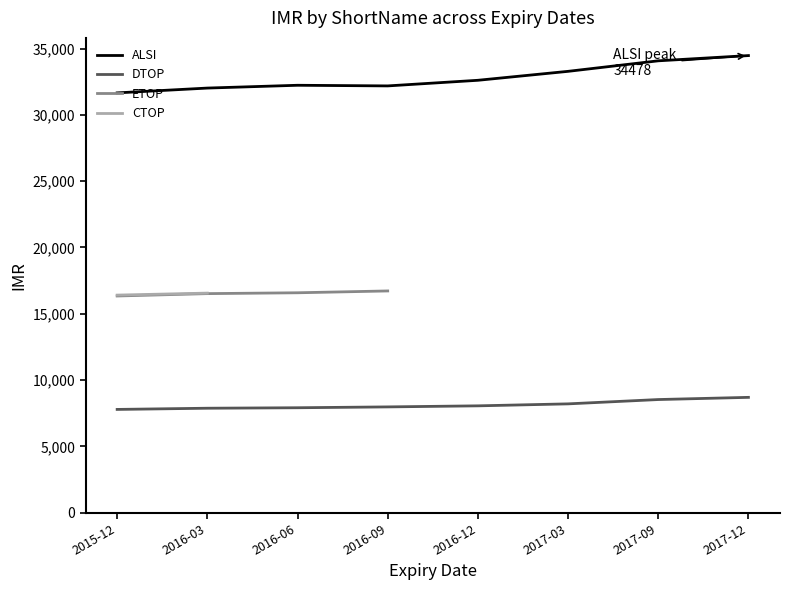

True or false: DTOP and ALSI intersect in this chart.

False